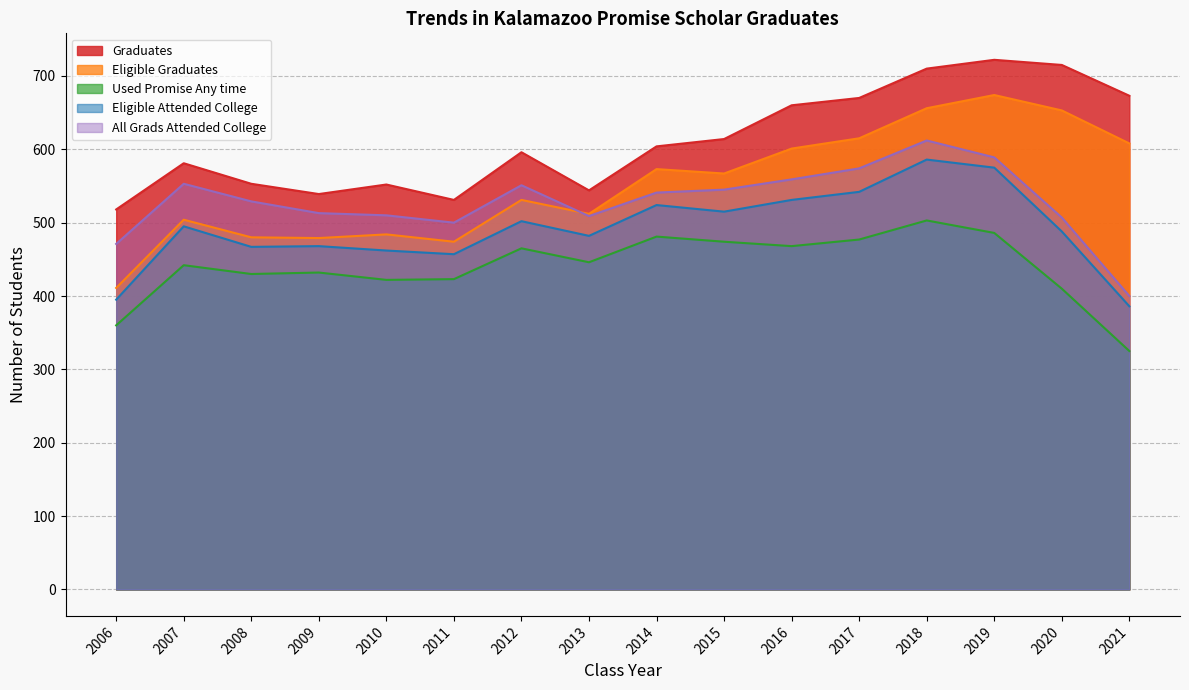

Which series has the largest total across all categories?

Graduates